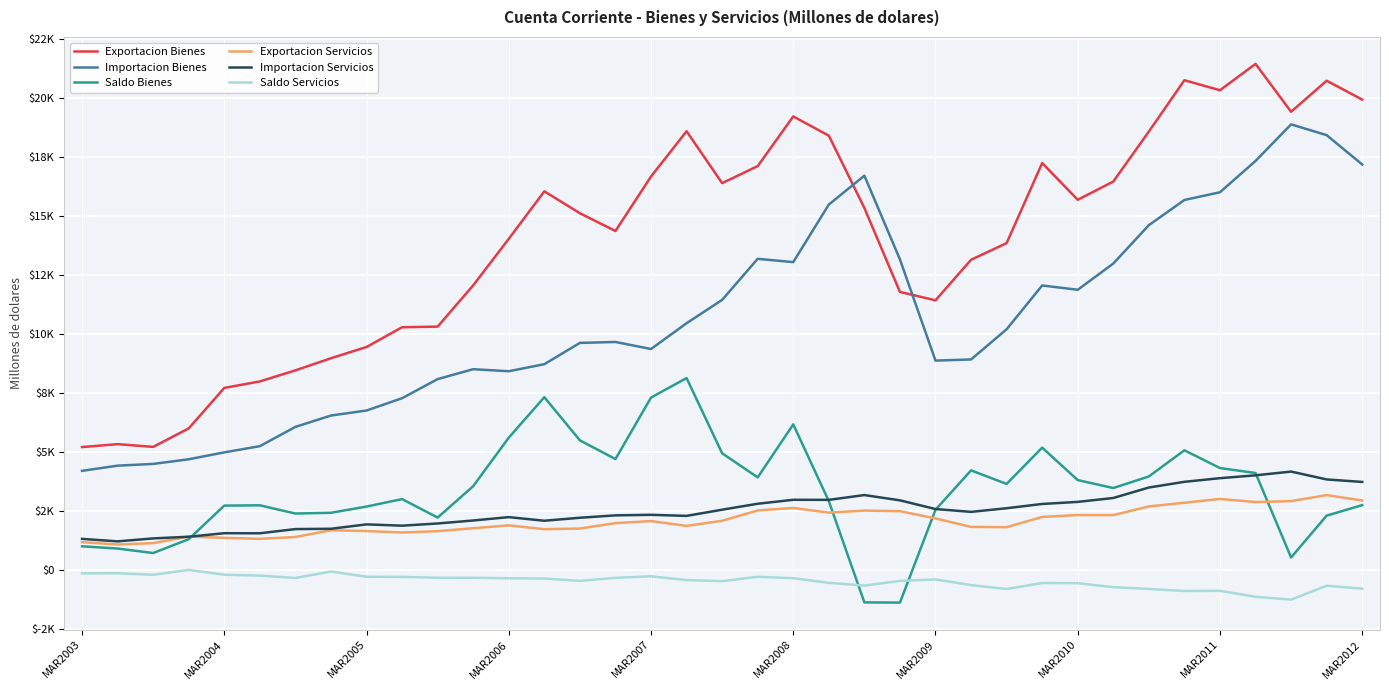

True or false: Saldo Servicios and Importacion Servicios intersect in this chart.

False